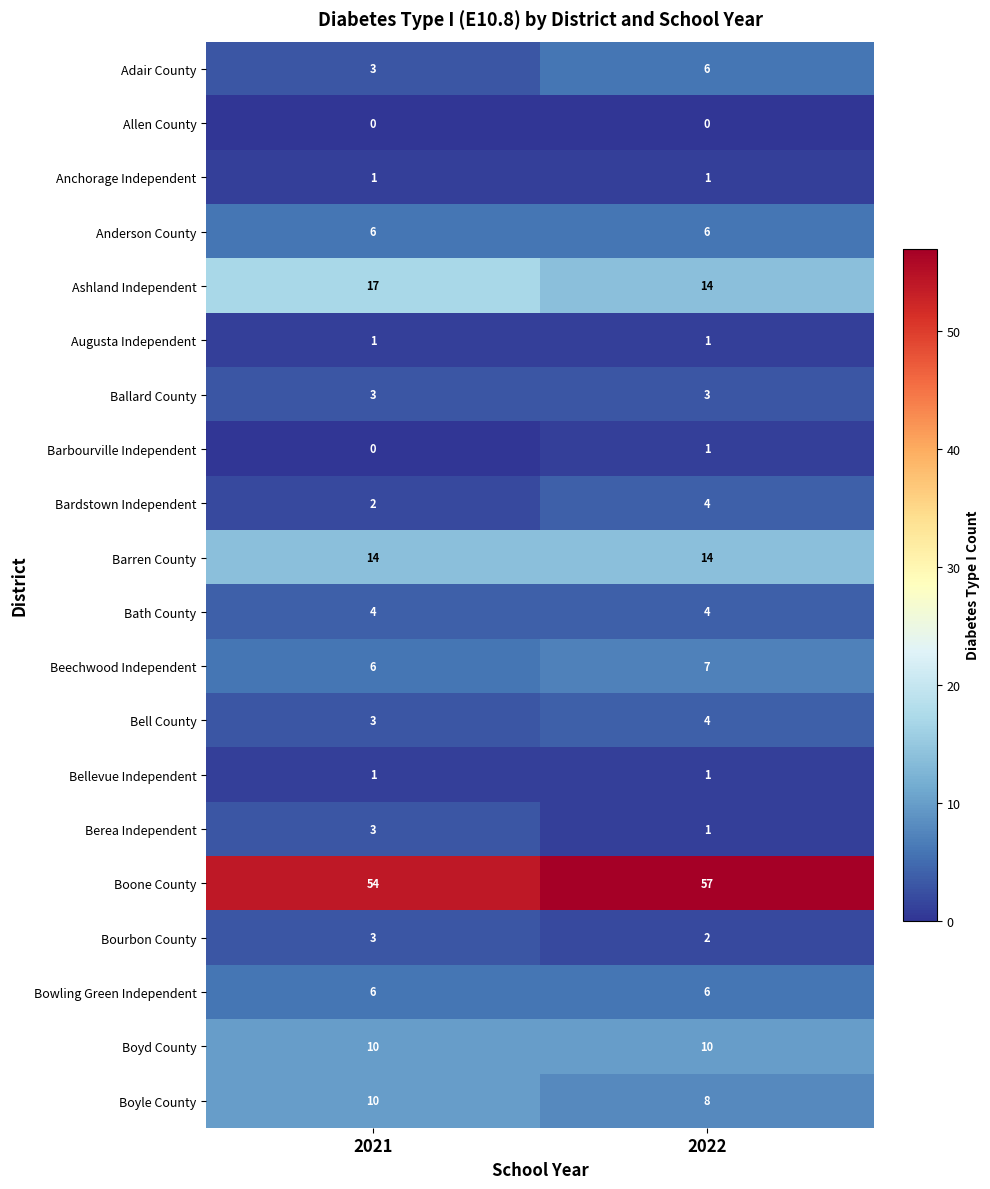

At which label does Boyle County reach its peak?

2021